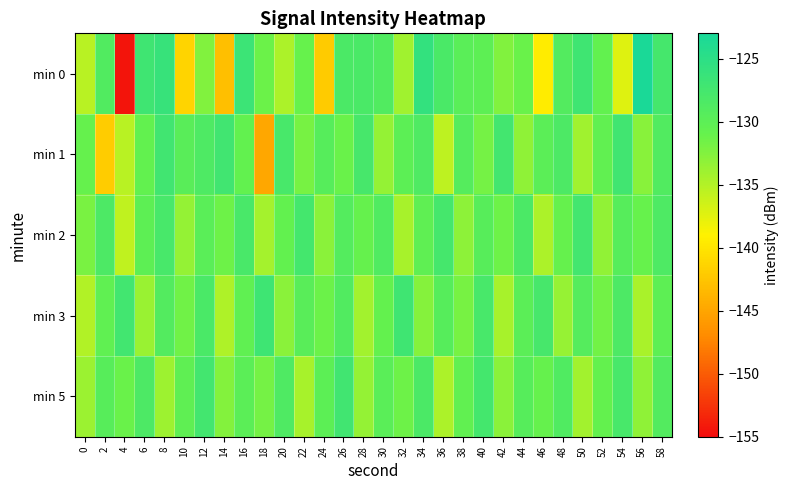

Which has a higher value, 8 or 58?

8